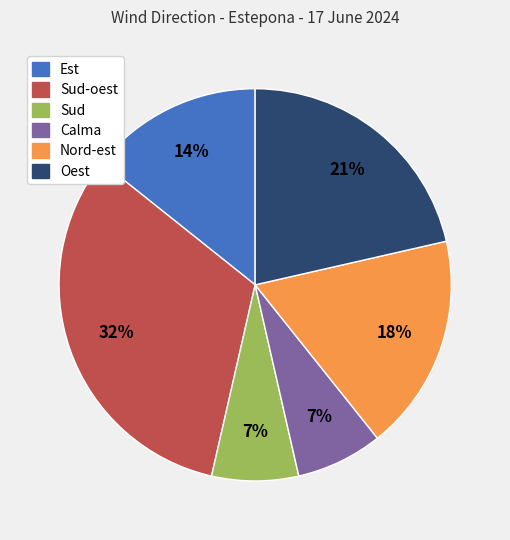

To the nearest percent, what is the average slice percentage?

17%